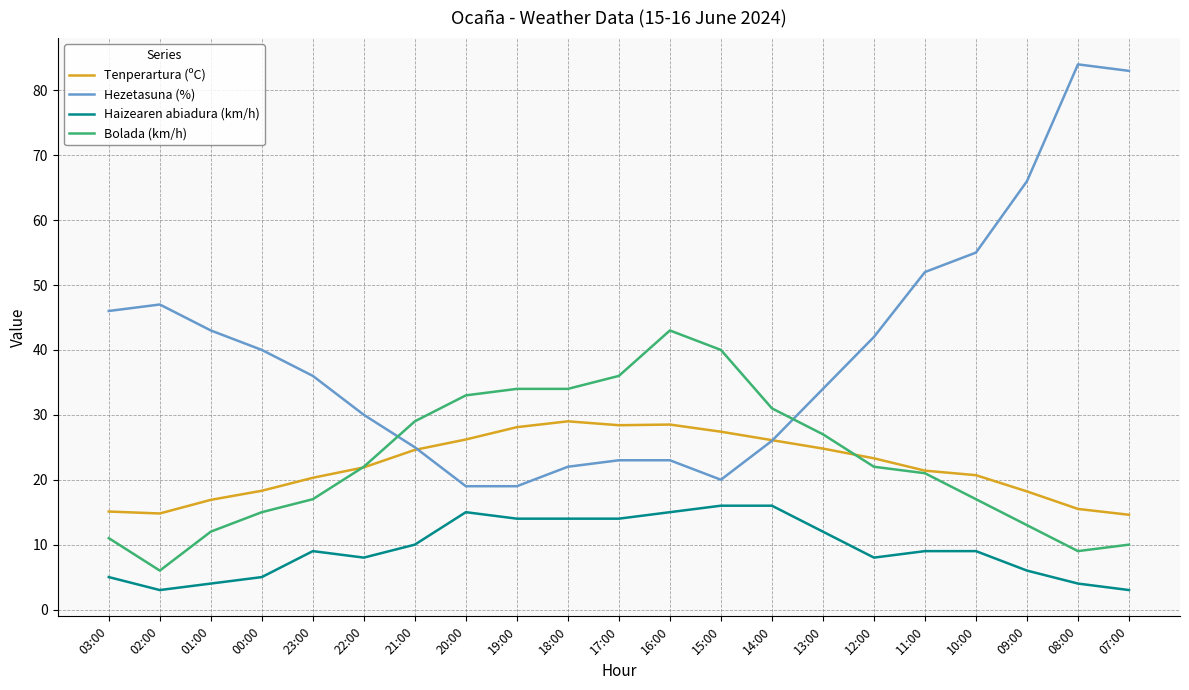

Which series has the largest range (max minus min)?

Hezetasuna (%)